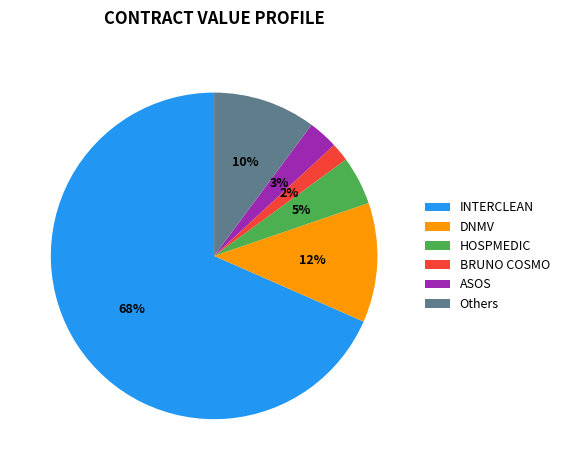

How many slices are in this pie chart?

6